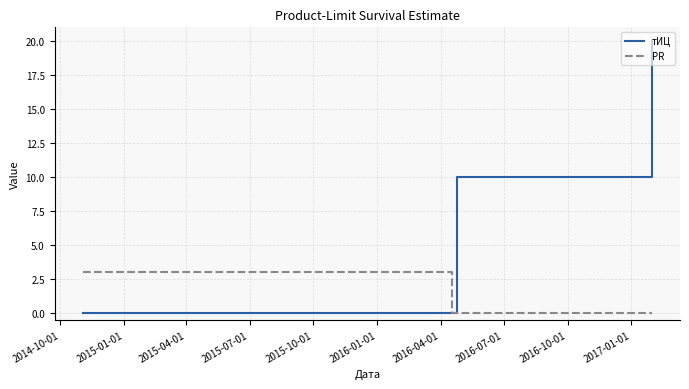

Which series has the largest total across all categories?

тИЦ